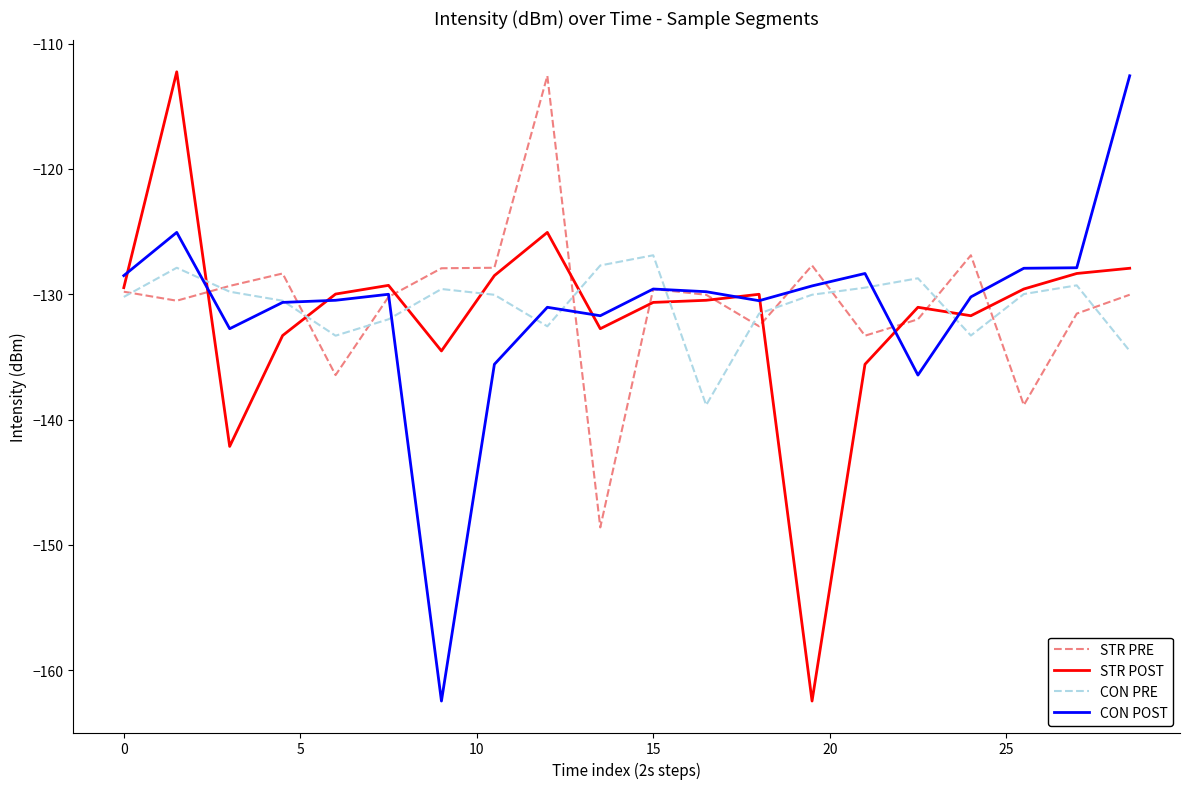

What is the difference between the second highest and minimum values in the STR POST series?

37.4